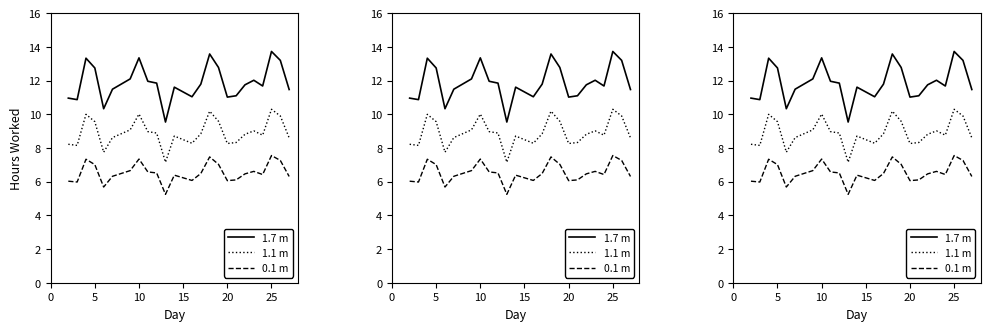

Rank the series by their maximum value, from lowest to highest.

0.1 m, 1.1 m, 1.7 m